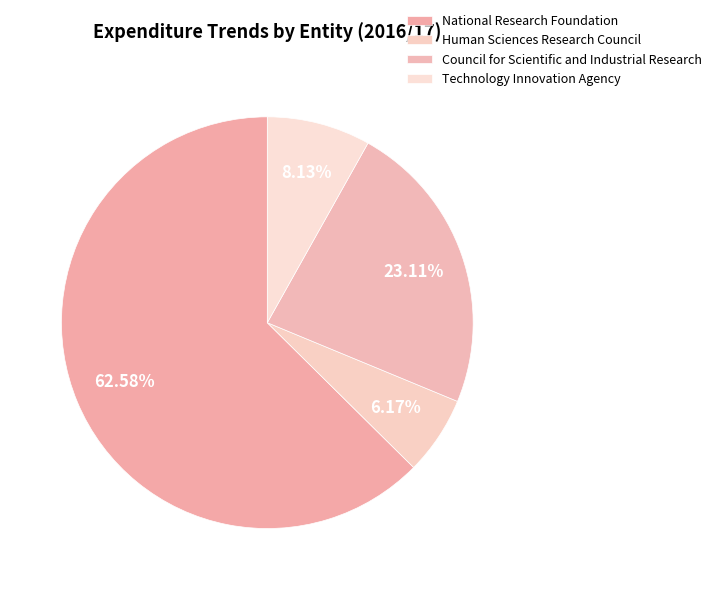

Combined, what portion of the pie is Council for Scientific and Industrial Research and Human Sciences Research Council?

29.3%